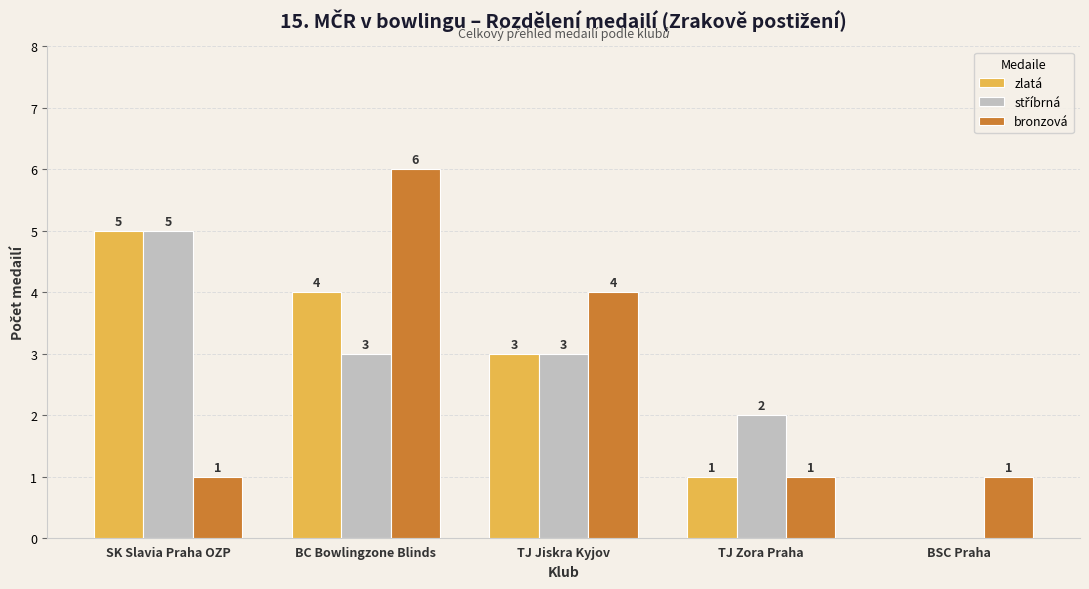

What is the sum of all bronzová values?

13